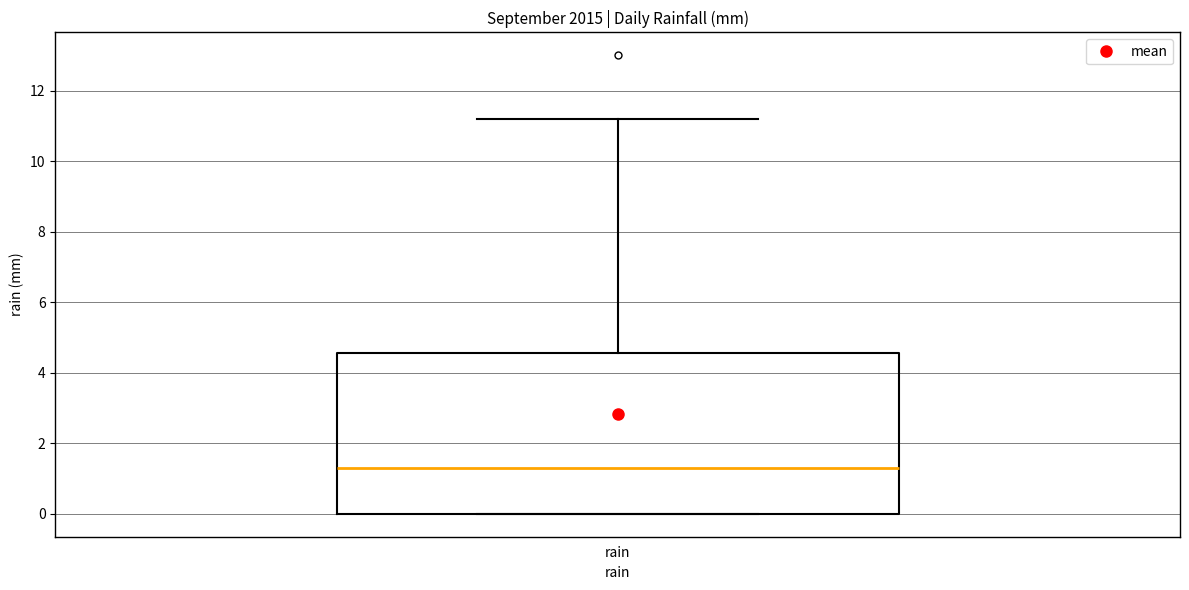

Where is the lower edge of the box for rain on the y-axis? The values are not printed on the chart, so give them approximately, as read against the axis.

0.0